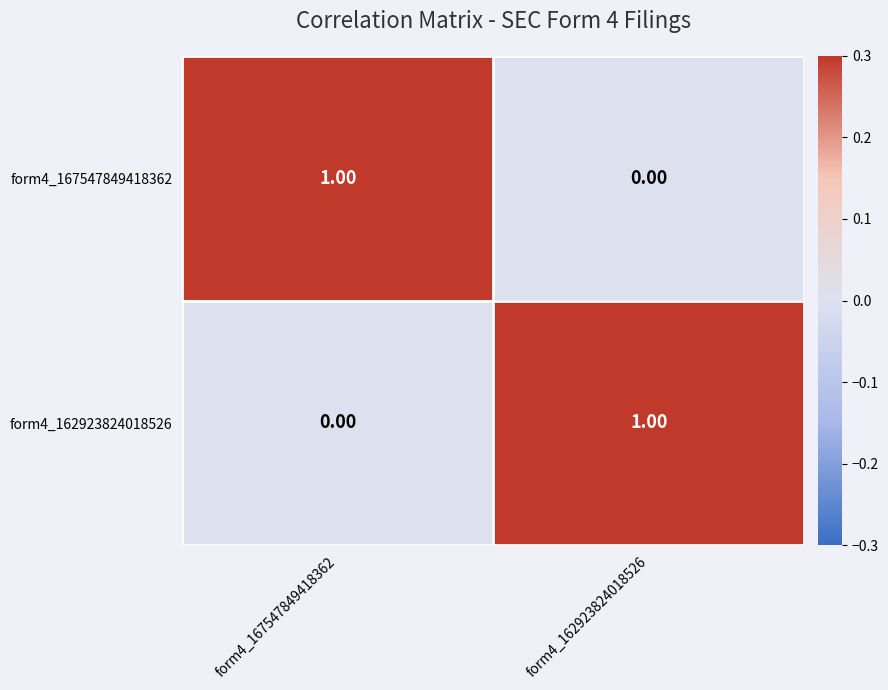

List the labels in order of form4_167547849418362 value, largest first.

form4_167547849418362, form4_162923824018526